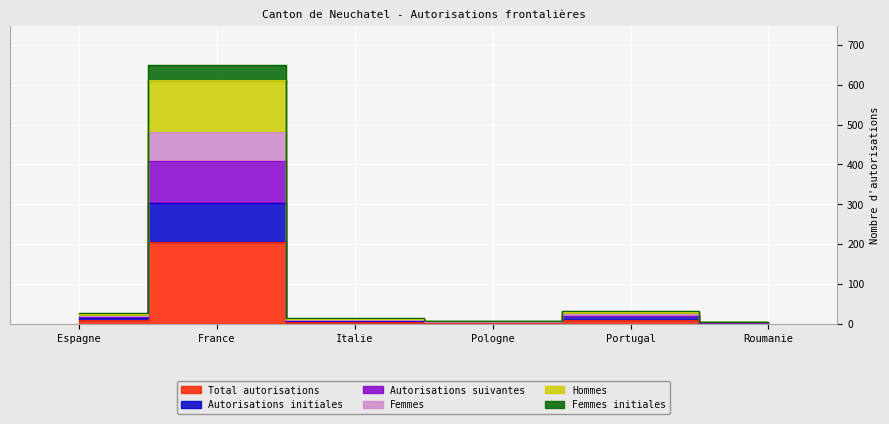

The value of Hommes at Italie is 6. True or false?

False